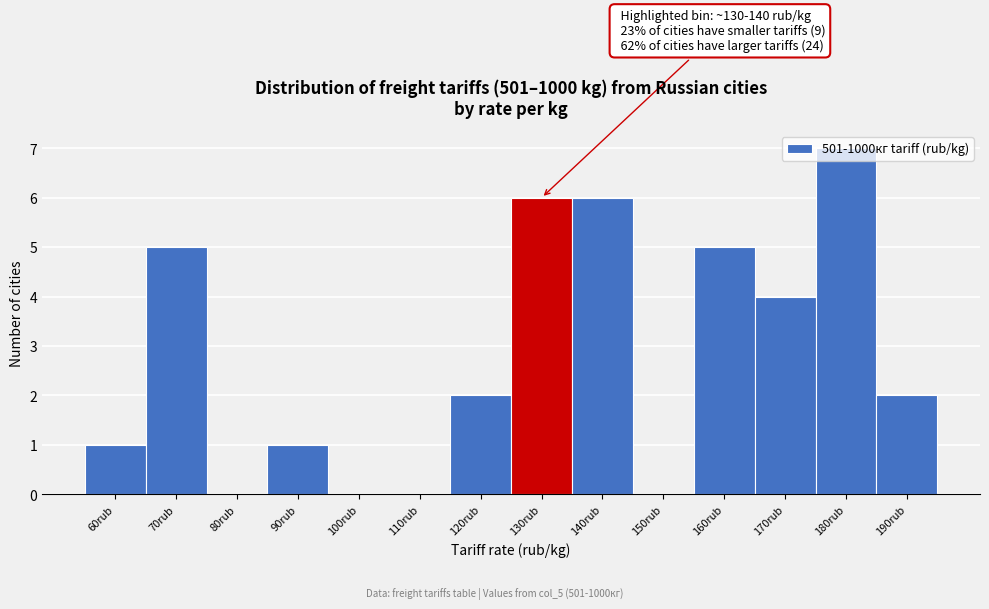

What is the approximate value at 170rub?

4